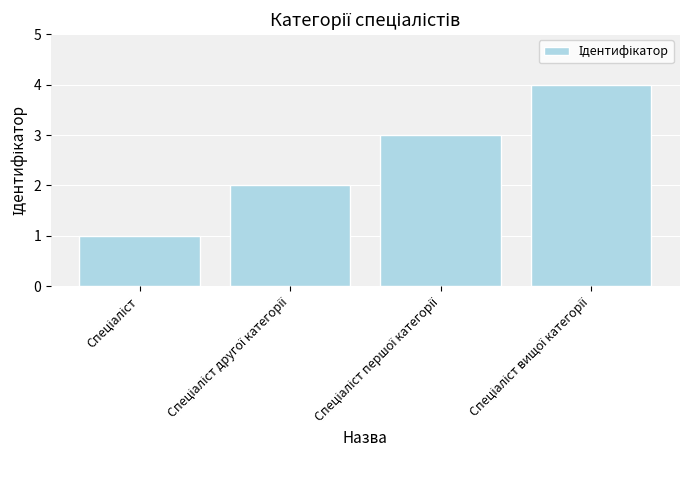

What is the difference between the maximum and minimum values?

3